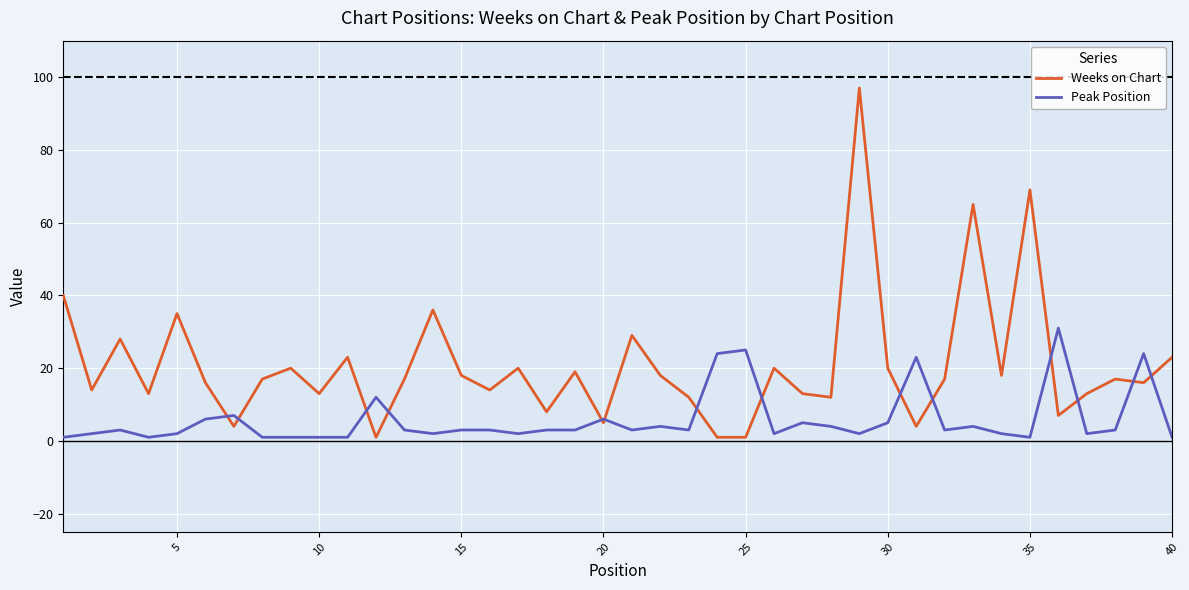

Rank the series by their maximum value, from lowest to highest.

Peak Position, Weeks on Chart